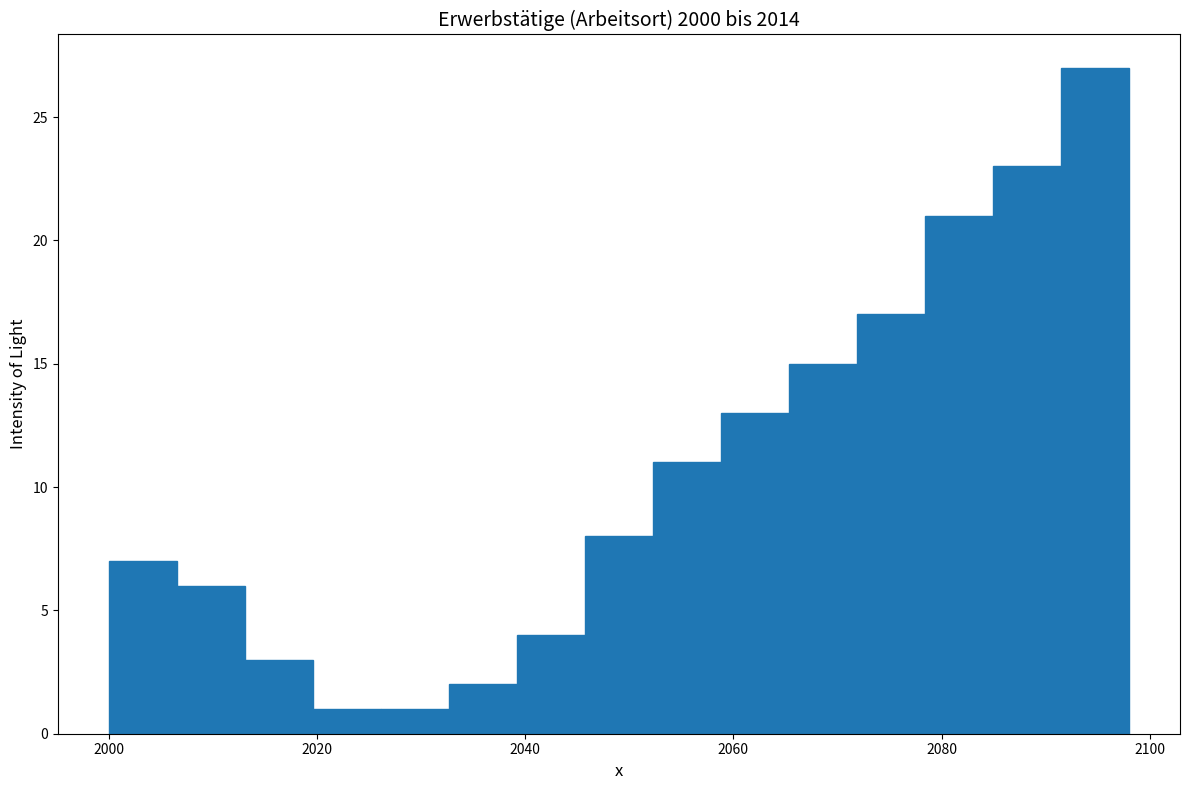

Read against the x-axis, roughly where is the centre of the tallest bar?

2094